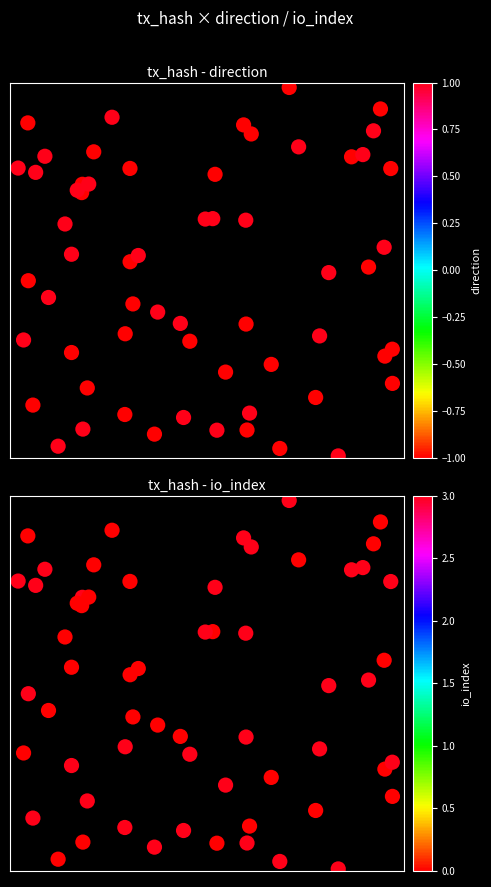

Is it true that ad3055287a95d6f2c89eb5b6d34718efced2bf4 equals -1 at io_index?

False